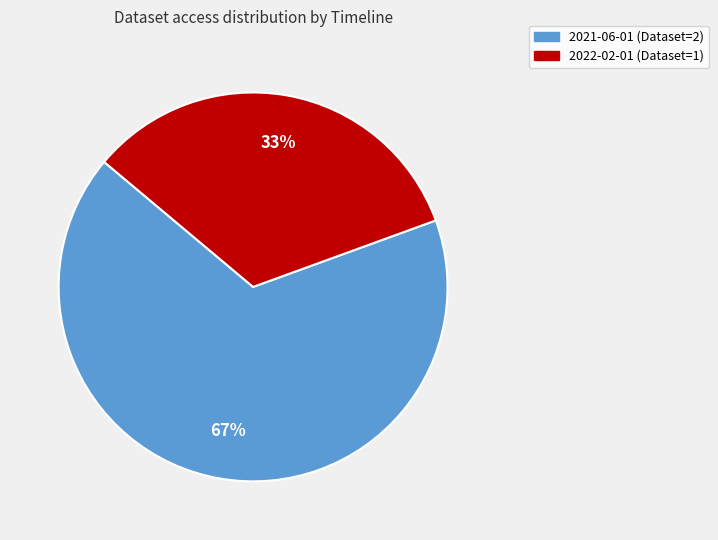

To the nearest percent, what is the combined percentage of 2022-02-01 and 2021-06-01?

100%